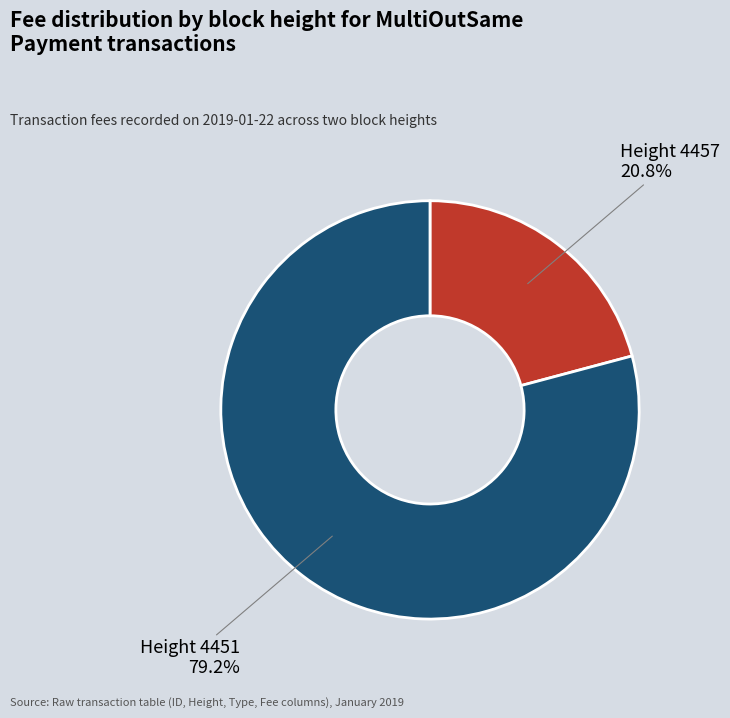

Between Height 4457 and Height 4451, which is larger?

Height 4451